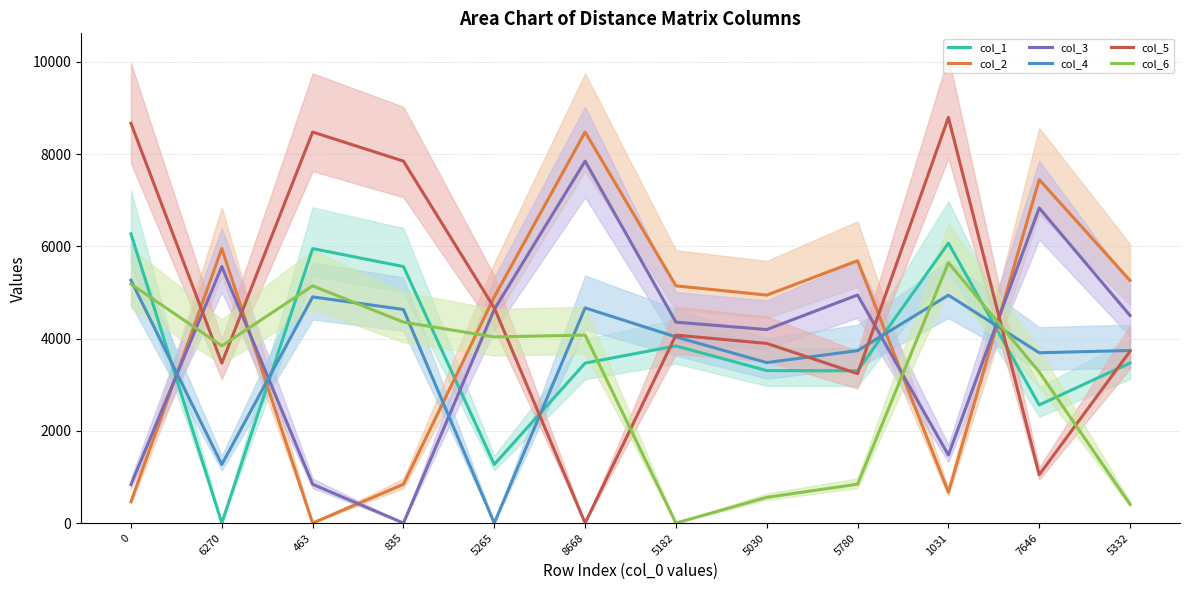

Reading left to right, extract all data points from this chart.

col_1: 6270	0	5951	5561	1270	3468	3841	3306	3301	6068	2561	3470
col_2: 463	5951	0	841	4903	8478	5143	4942	5688	666	7446	5259
col_3: 835	5561	841	0	4631	7847	4356	4195	4945	1474	6831	4499
col_4: 5265	1270	4903	4631	0	4665	4036	3479	3738	4941	3692	3741
col_5: 8668	3468	8478	7847	4665	0	4075	3895	3239	8793	1047	3725
col_6: 5182	3841	5143	4356	4036	4075	0	558	843	5646	3276	406